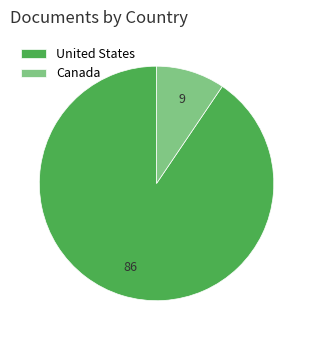

Which category accounts for the majority?

United States